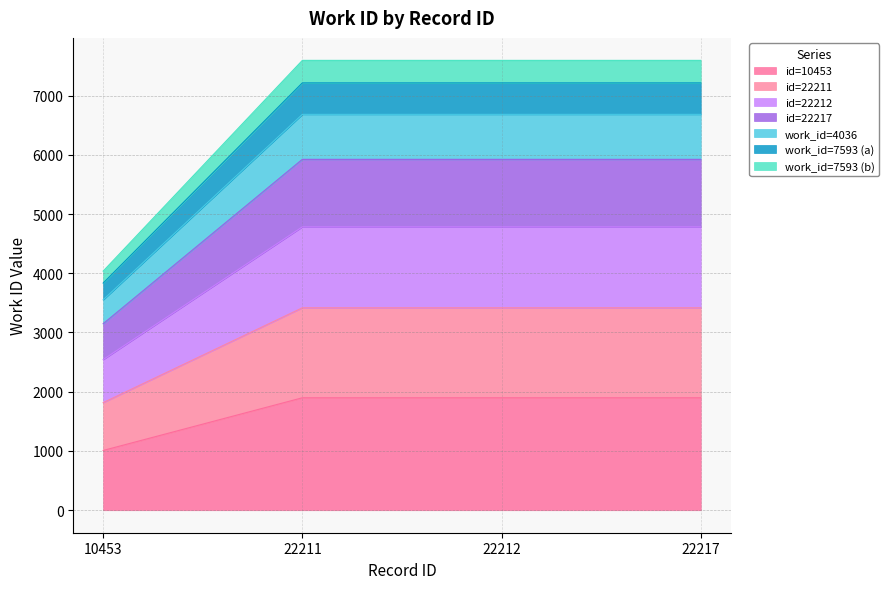

What is the sum of the values at 22211 and 10453?

11629.0